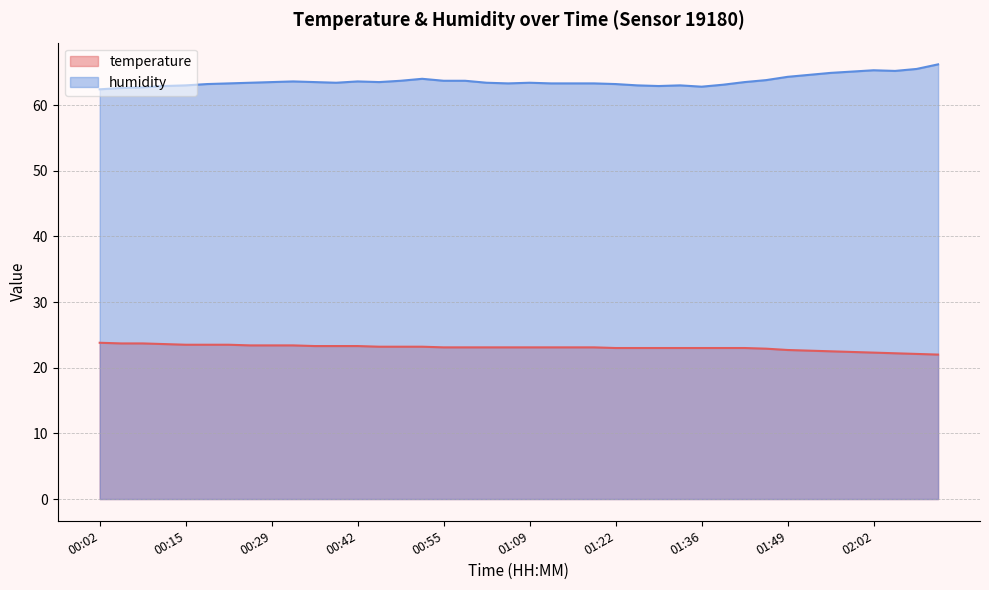

Is the value of temperature at 00:49 greater than the value of humidity at 01:19?

No